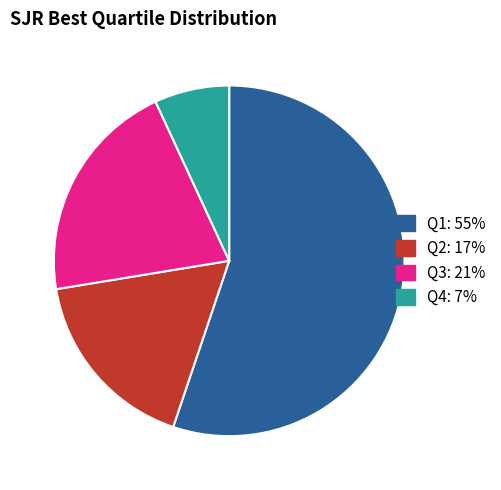

Is Q3 the majority of the pie?

No